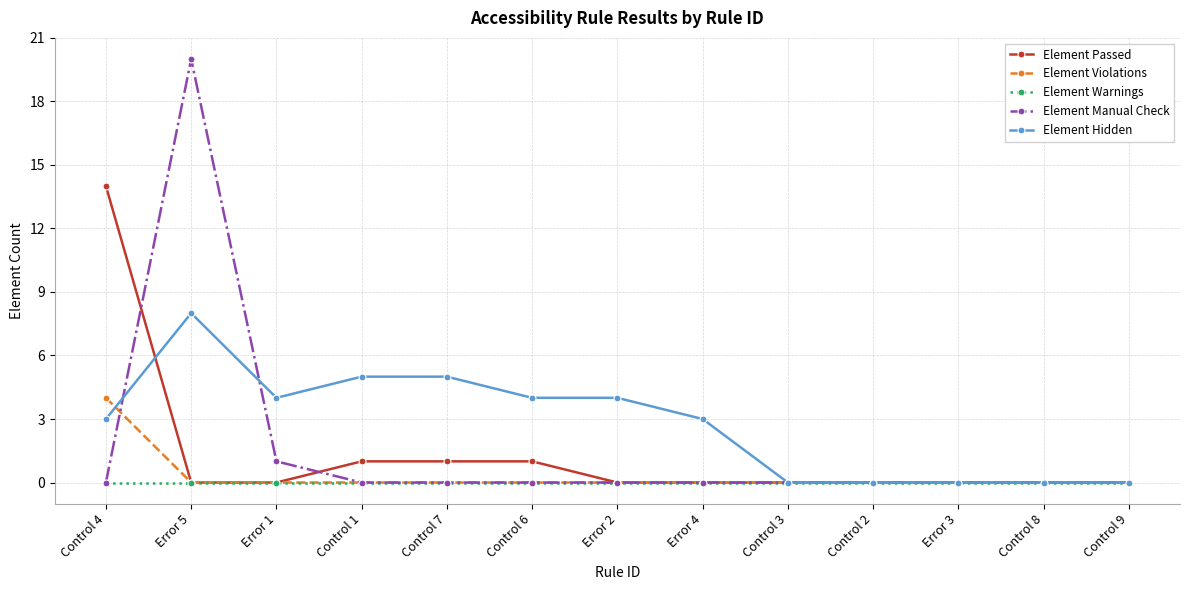

Where do Element Manual Check and Element Violations first cross each other?

Control 4 and Error 5